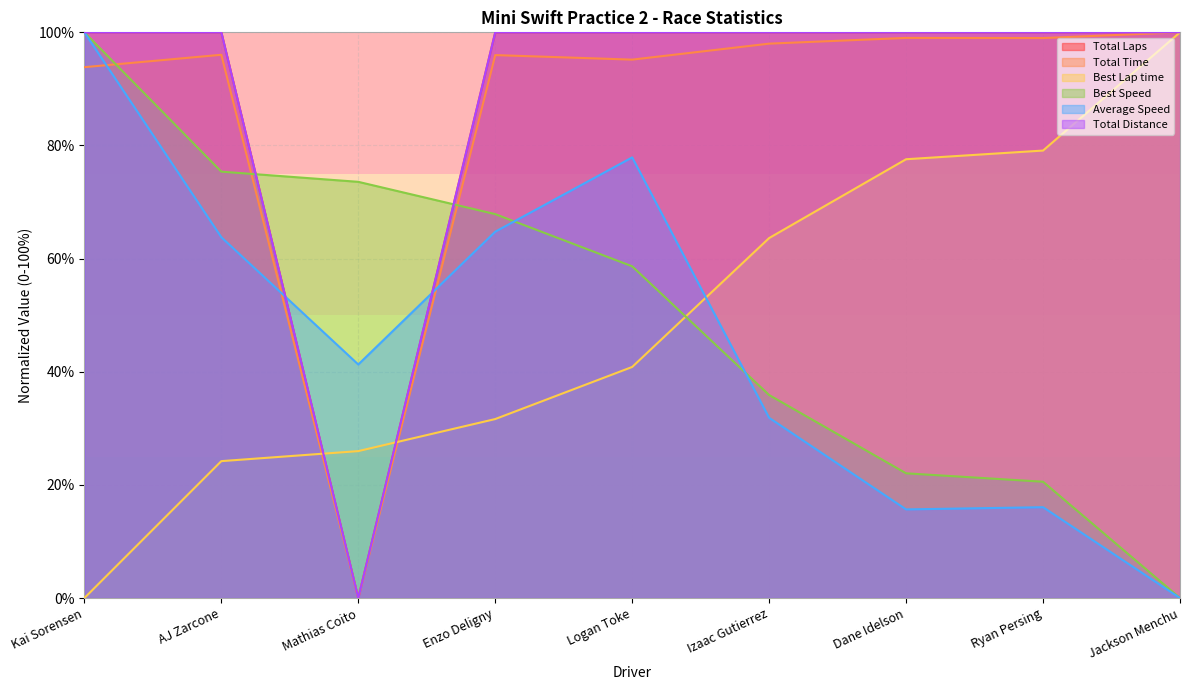

What is the value of the Total Time point at the 8th from the left?

99.0